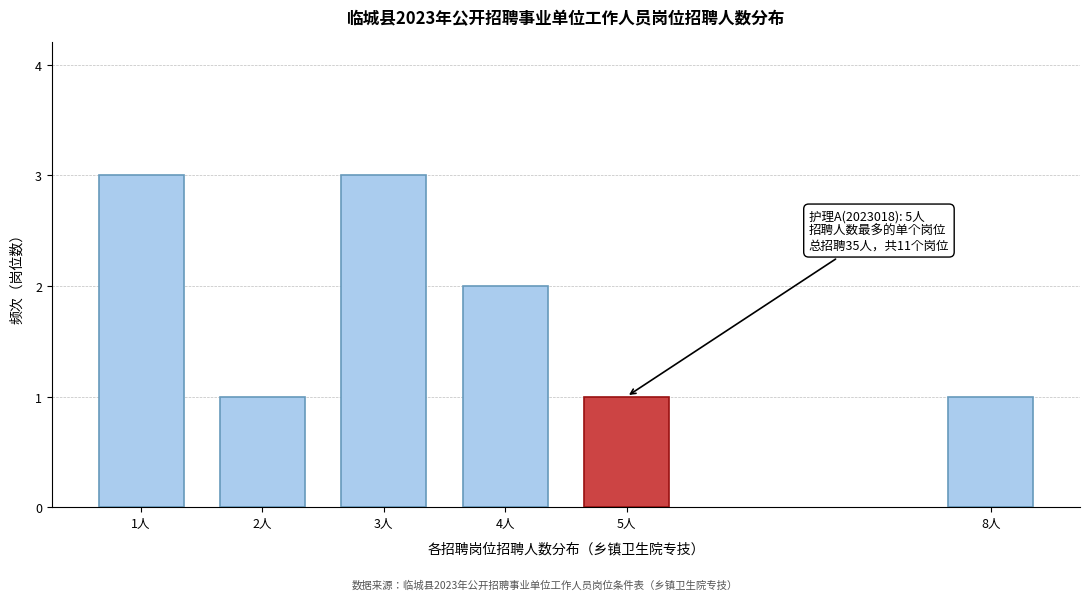

Reading right to left, extract all data points from this chart.

8人=1	5人=1	4人=2	3人=3	2人=1	1人=3